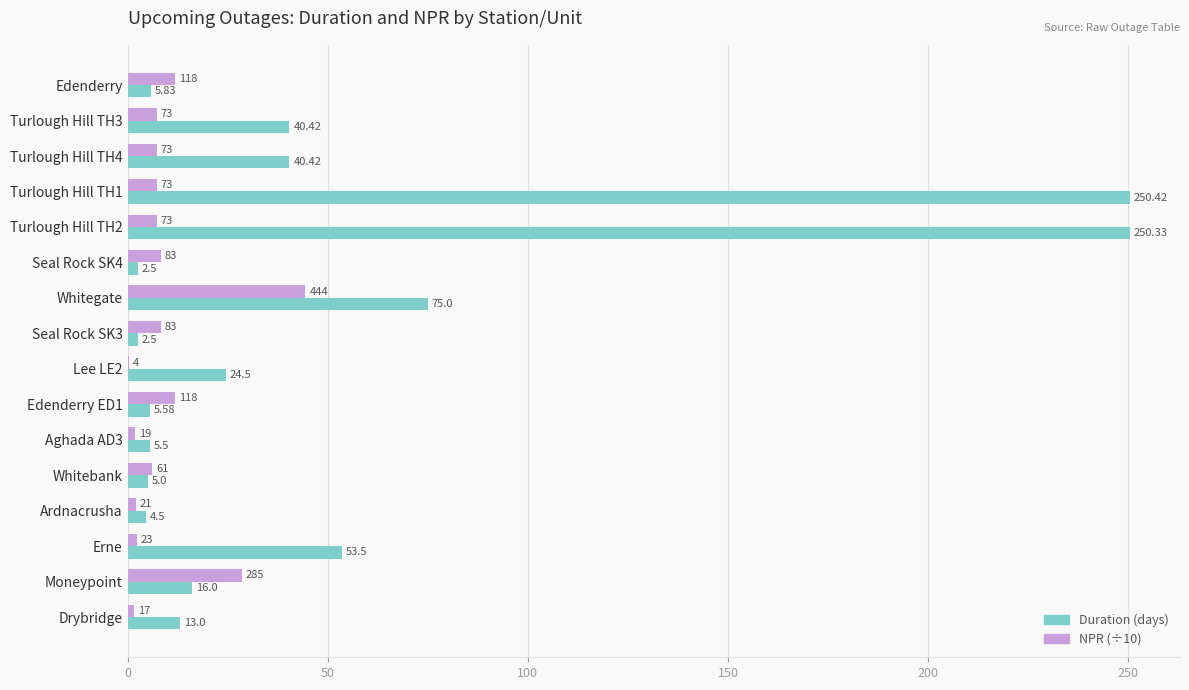

Count the number of categories in the chart.

16